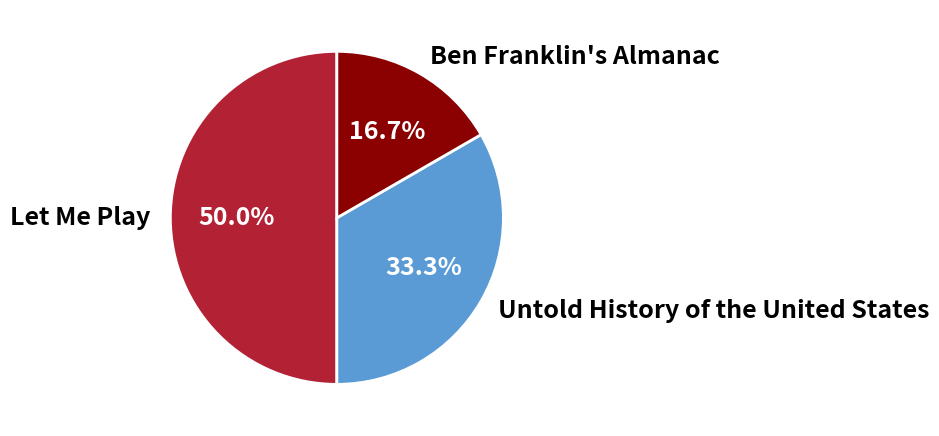

Is it true that Ben Franklin's Almanac is 31% of the pie?

False